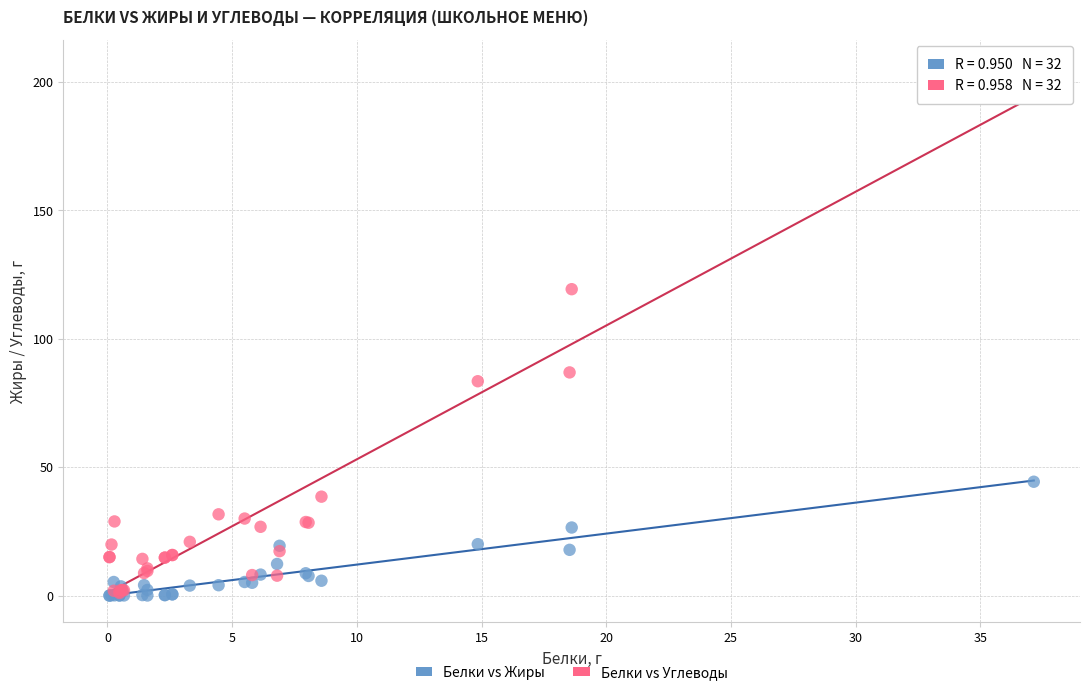

Which series contains the highest Y value?

Белки vs Углеводы